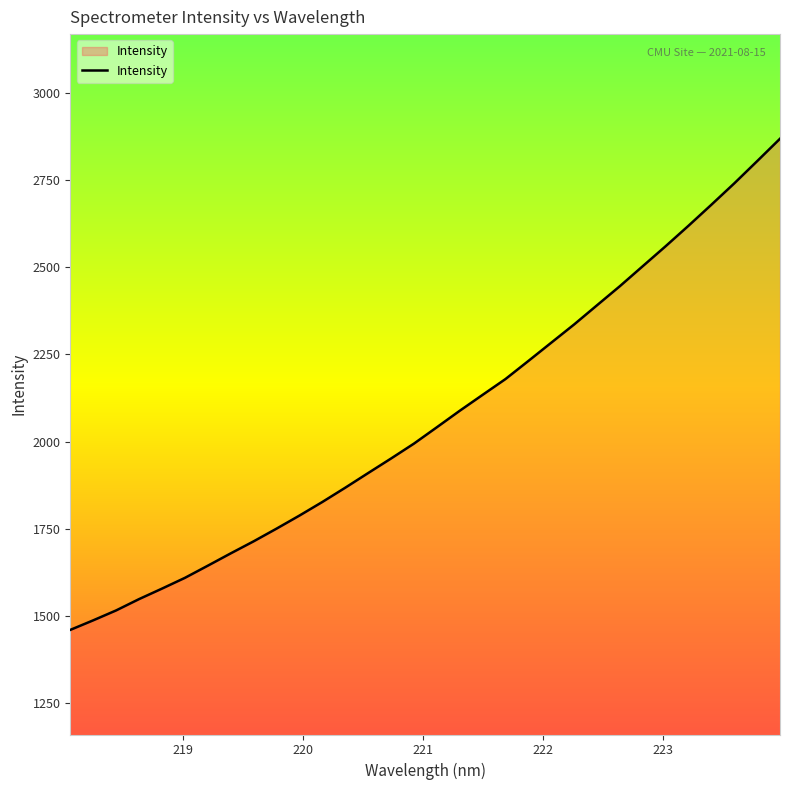

What is the difference between the maximum and minimum values?

1408.5